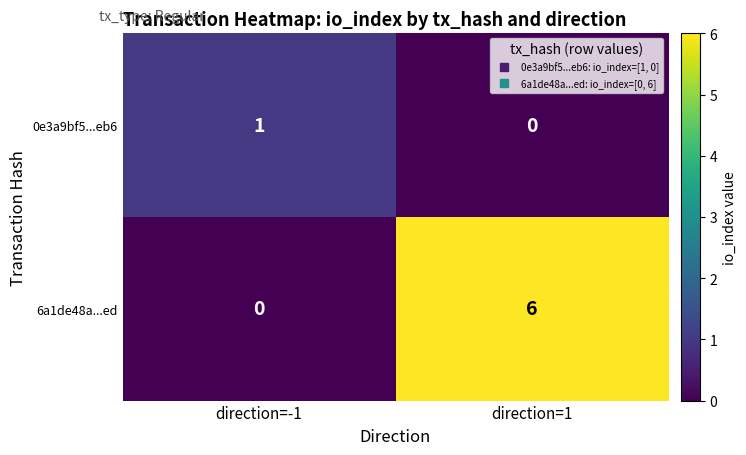

Between direction=-1 and direction=1, which series saw the biggest shift?

6a1de48a...ed